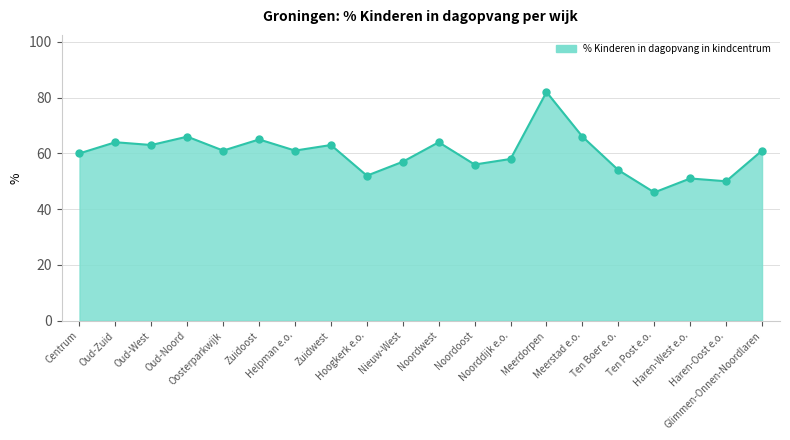

What is the change in value from Oud-Noord to Nieuw-West?

-9